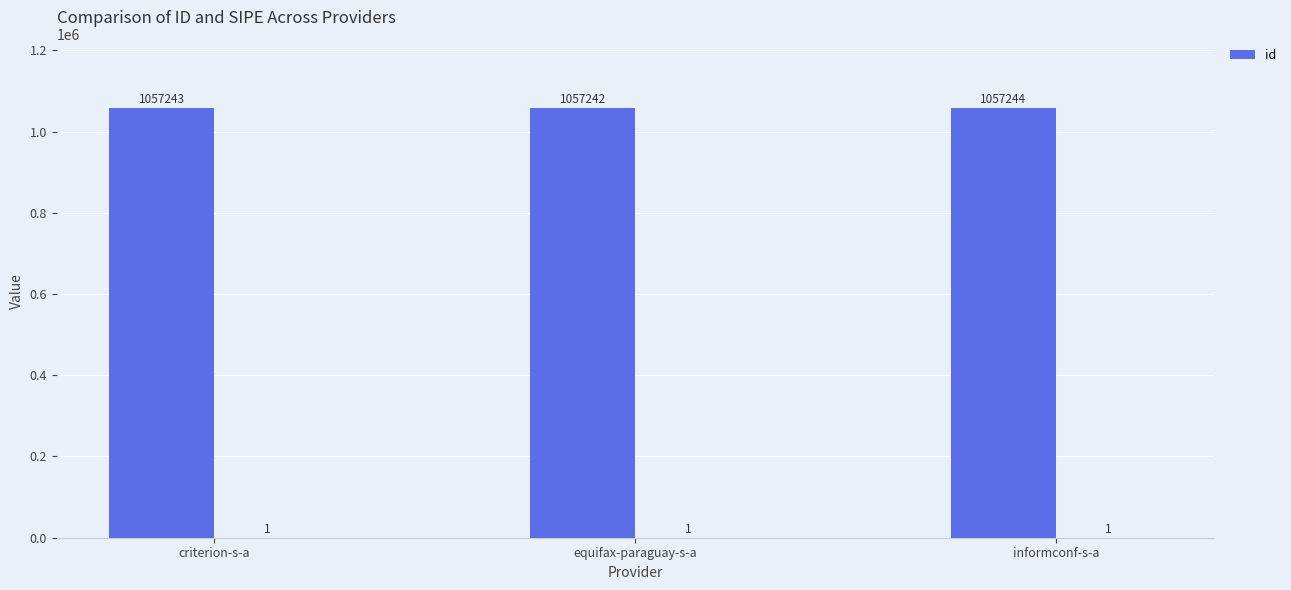

Count the number of values greater than 1057243.

1